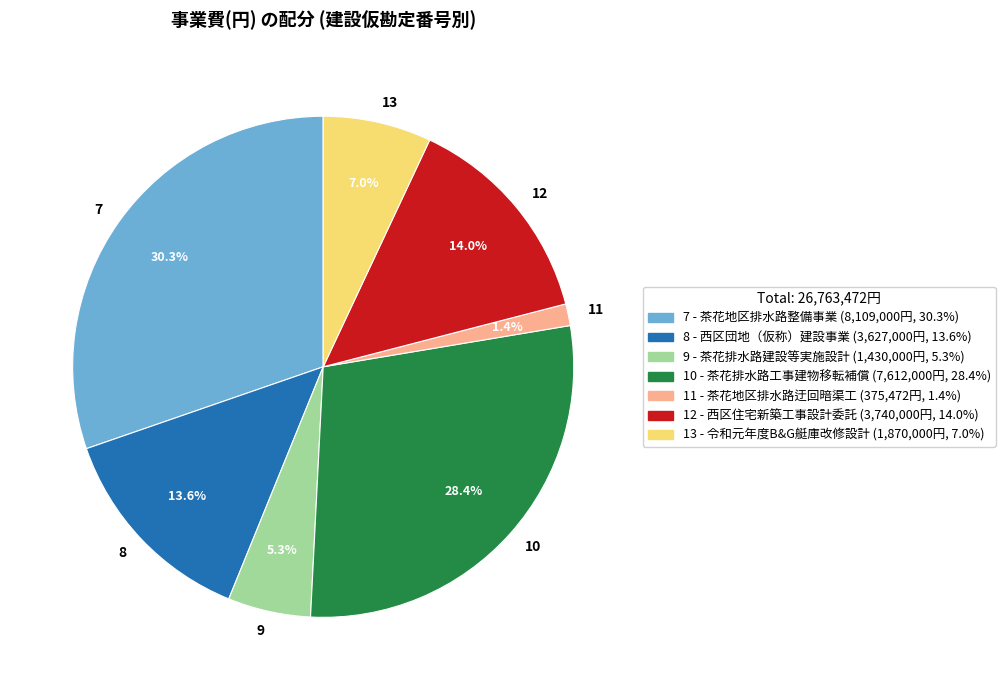

Is it true that 13 is 7% of the pie?

True